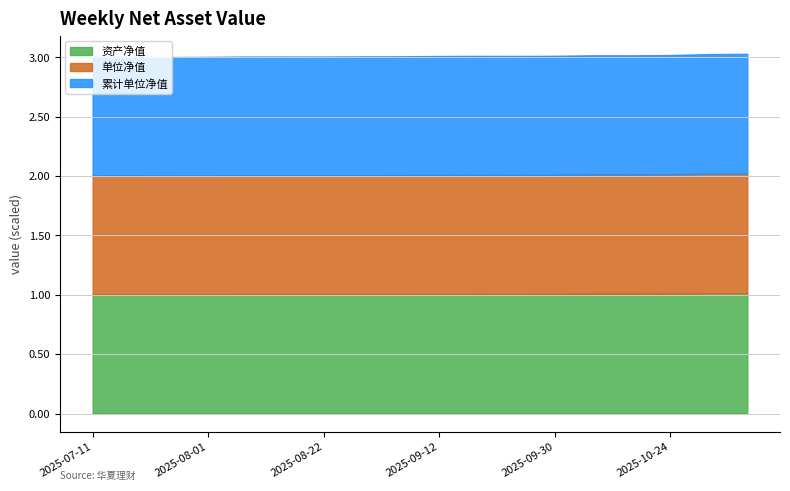

What is the label of the 5th point from the left?

2025-09-30